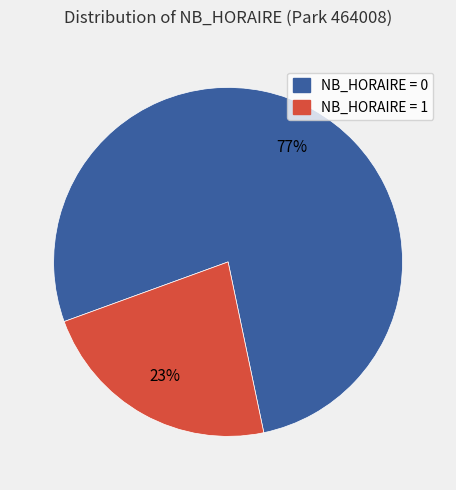

Does any single category account for the majority?

Yes